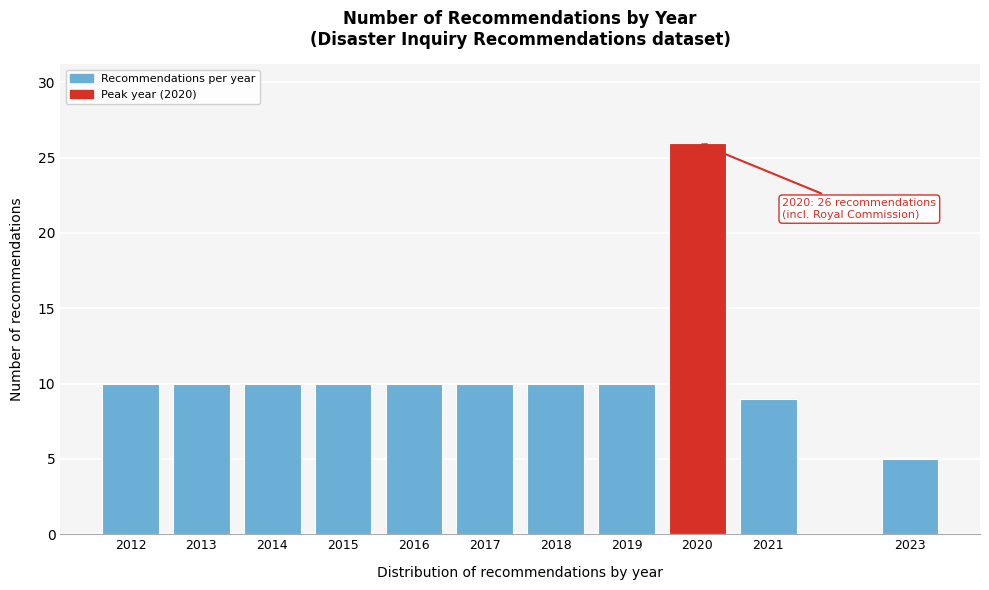

Reading left to right, list all the values displayed in this chart.

2012=10	2013=10	2014=10	2015=10	2016=10	2017=10	2018=10	2019=10	2020=26	2021=9	2023=5